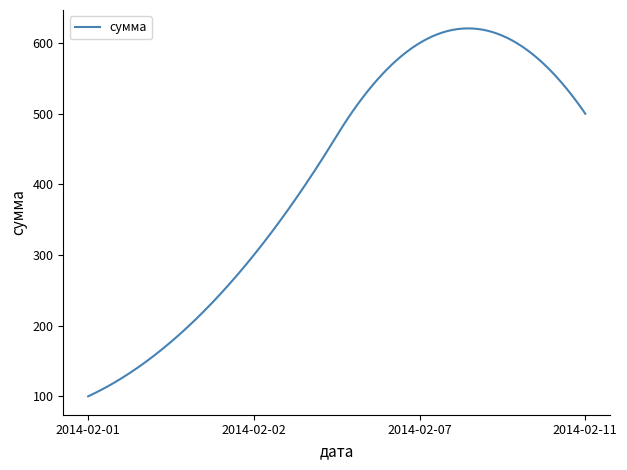

Does the chart display data point markers on the line(s)?

No